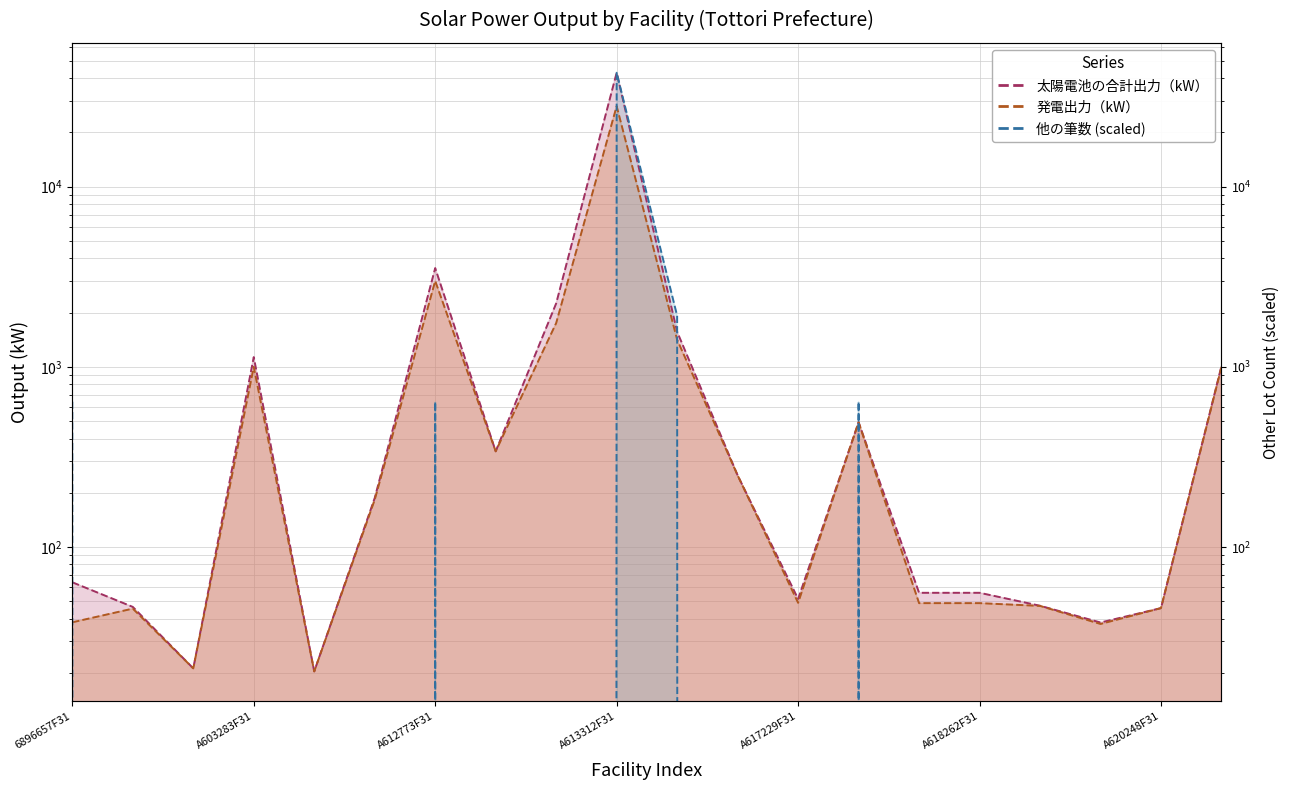

Where does the 発電出力（kW） series first go above 183?

A603283F31